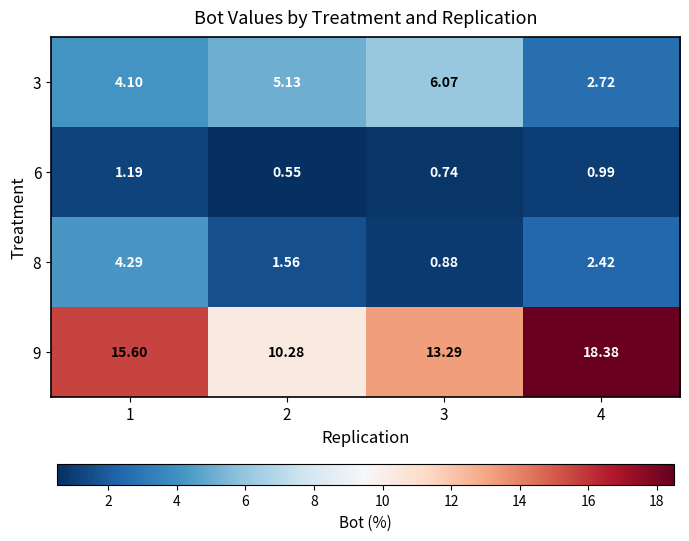

Is the value of 6 at 2 greater than the value of 9 at 2?

No